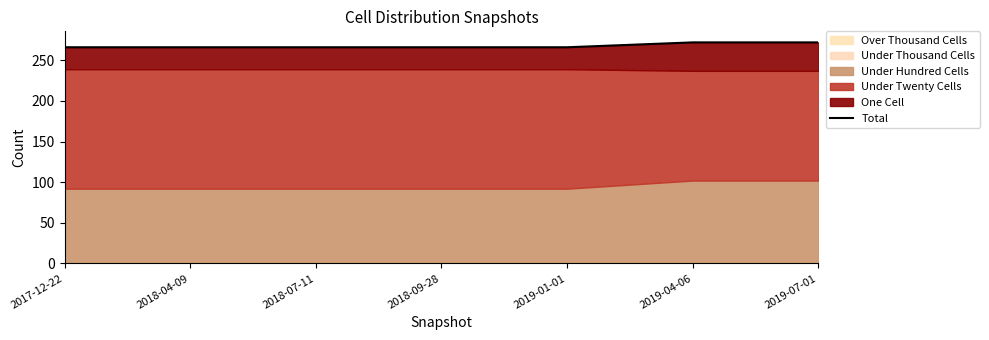

The value at 2017-12-22 is 75. True or false?

False